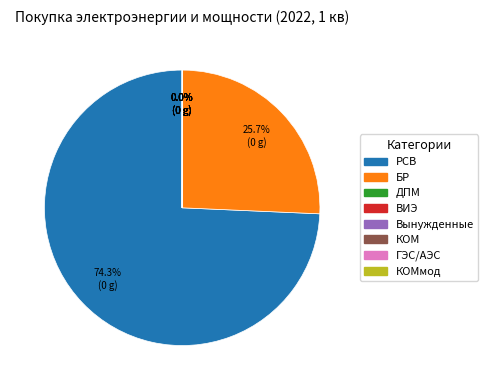

Is there a majority slice in this chart?

Yes